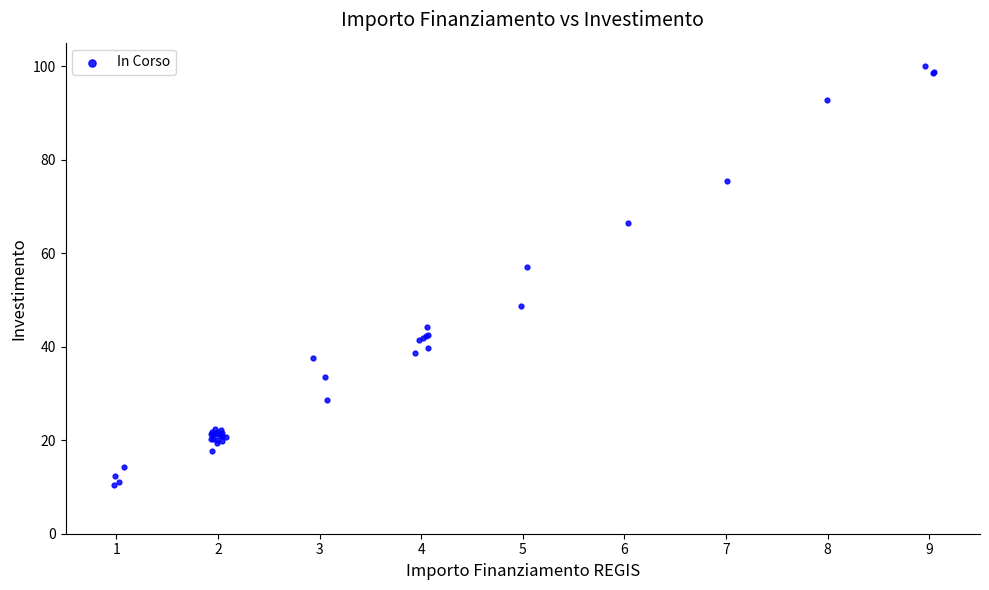

What Y value in the scatter plot is closest to 55?

57.0